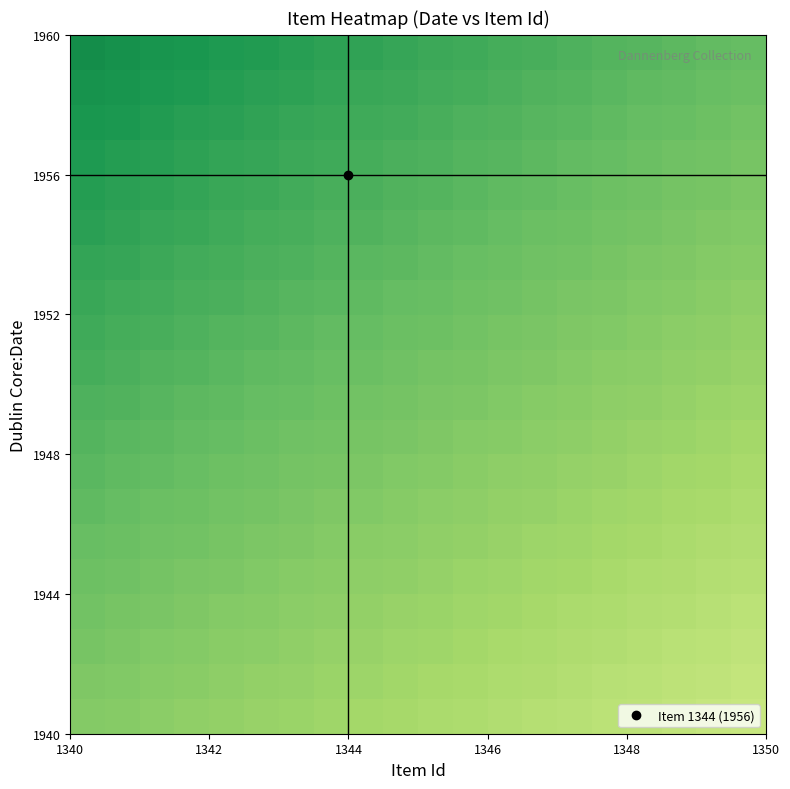

What is the smallest value displayed?

1952.7